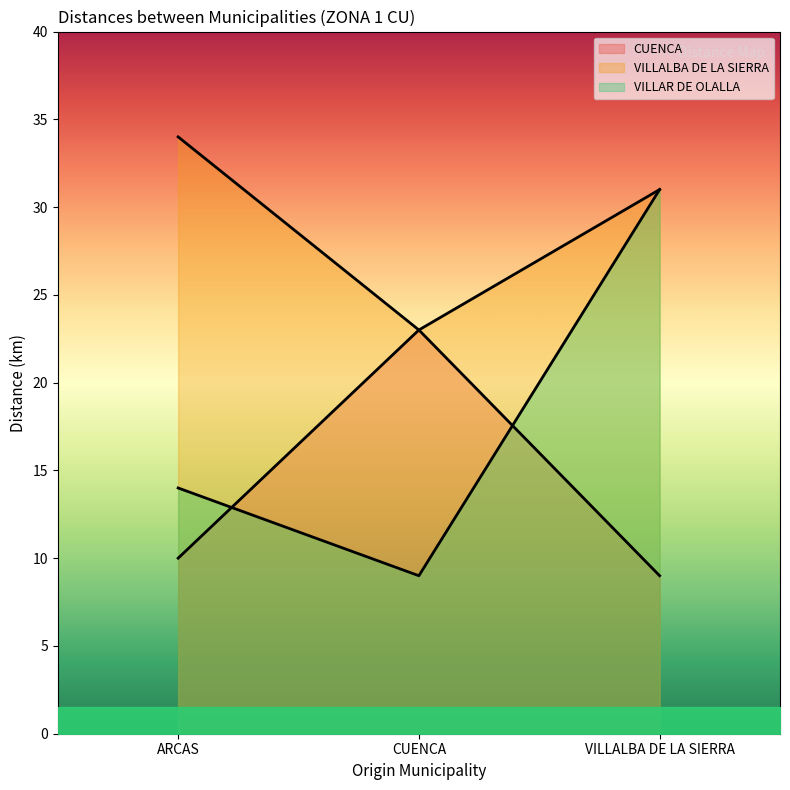

What position from the right is CUENCA?

2